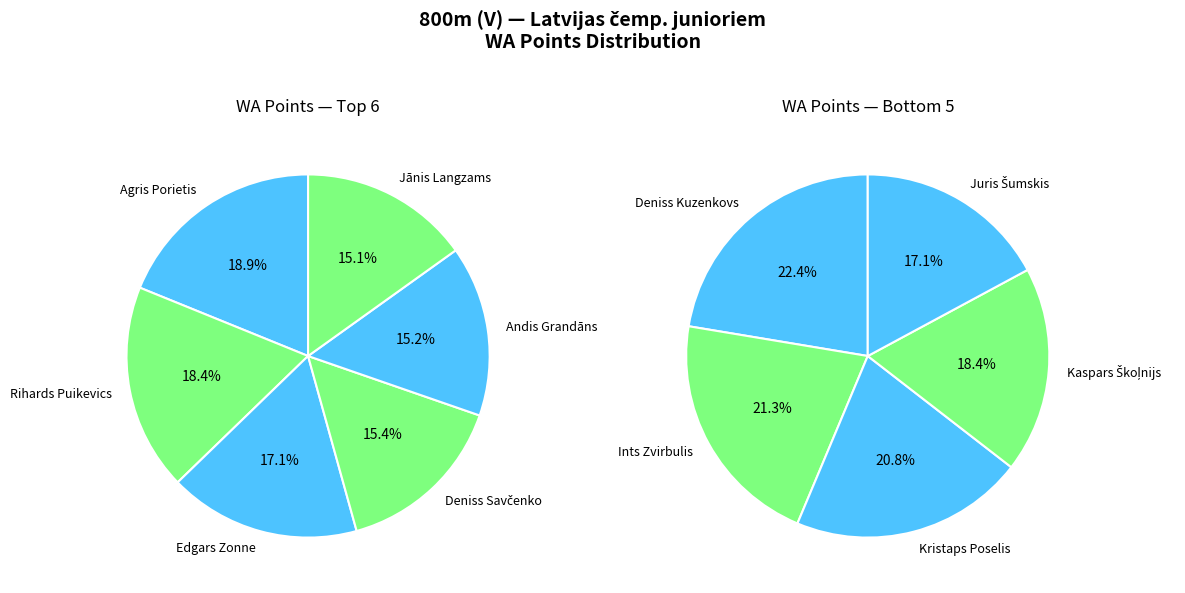

Which slice is the largest?

Agris Porietis